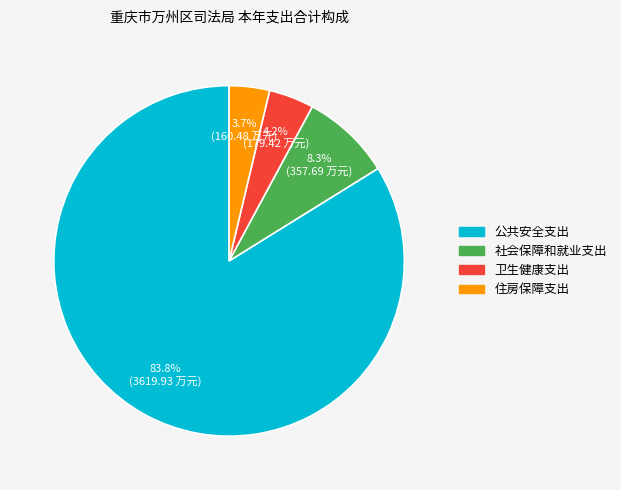

Which slice is the largest?

公共安全支出